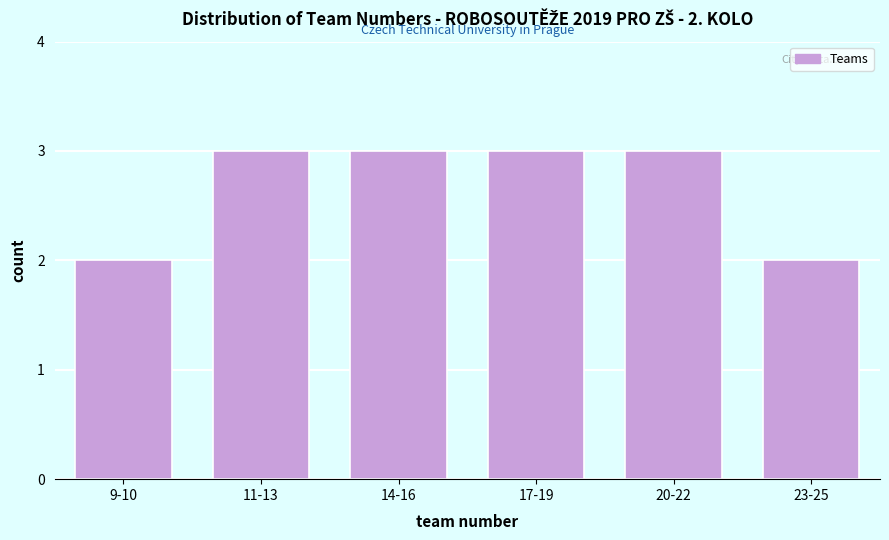

Reading left to right, transcribe all the data shown in this chart.

9-10=2	11-13=3	14-16=3	17-19=3	20-22=3	23-25=2